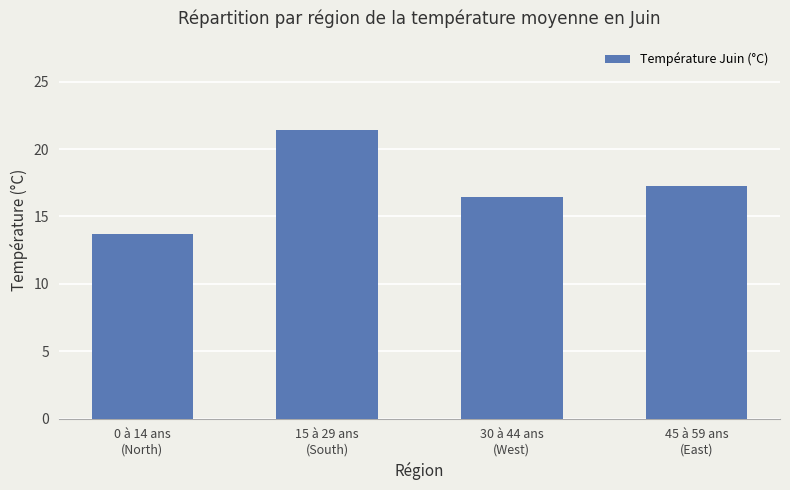

Which has a higher value, 0 à 14 ans
(North) or 45 à 59 ans
(East)?

45 à 59 ans
(East)